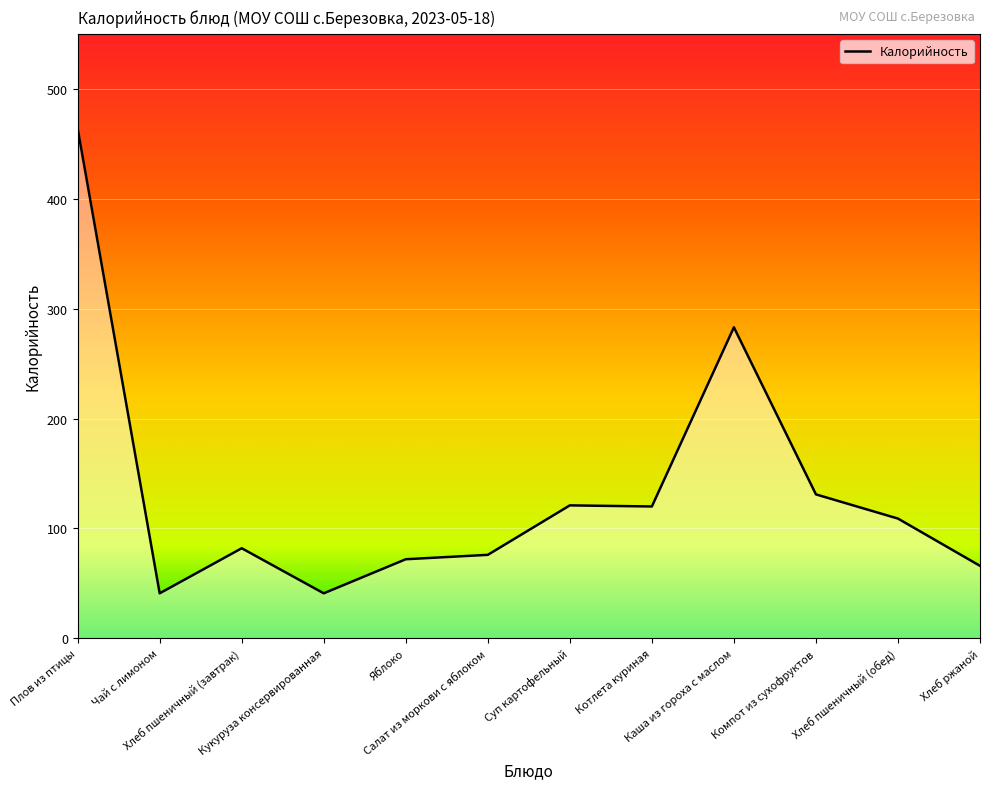

Does the chart have visible grid lines?

Yes